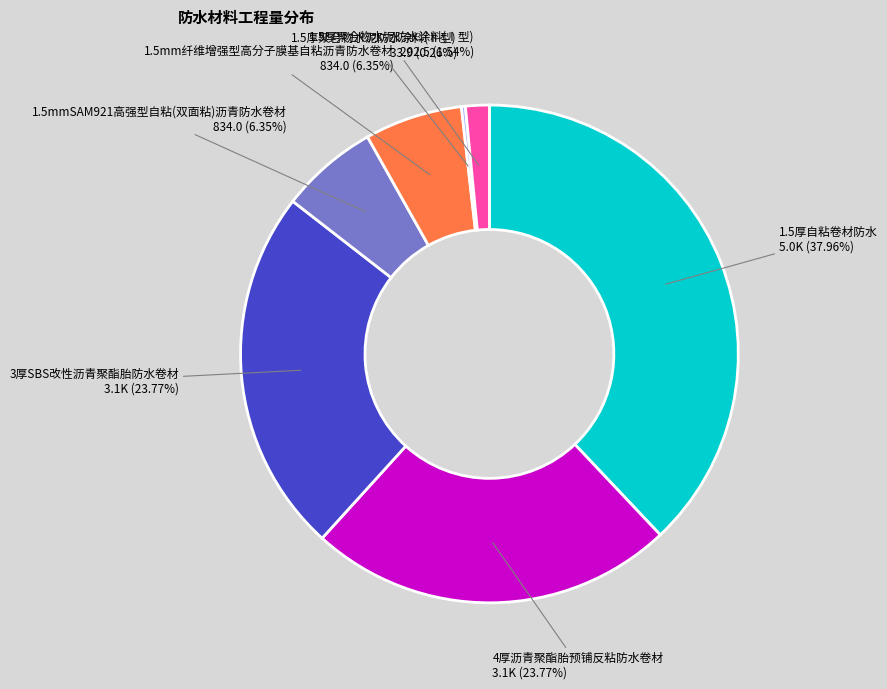

Approximately how many times larger is the value at 1.5mmSAM921高强型自粘(双面粘)沥青防水卷材 compared to 4厚沥青聚酯胎预铺反粘防水卷材?

0.3